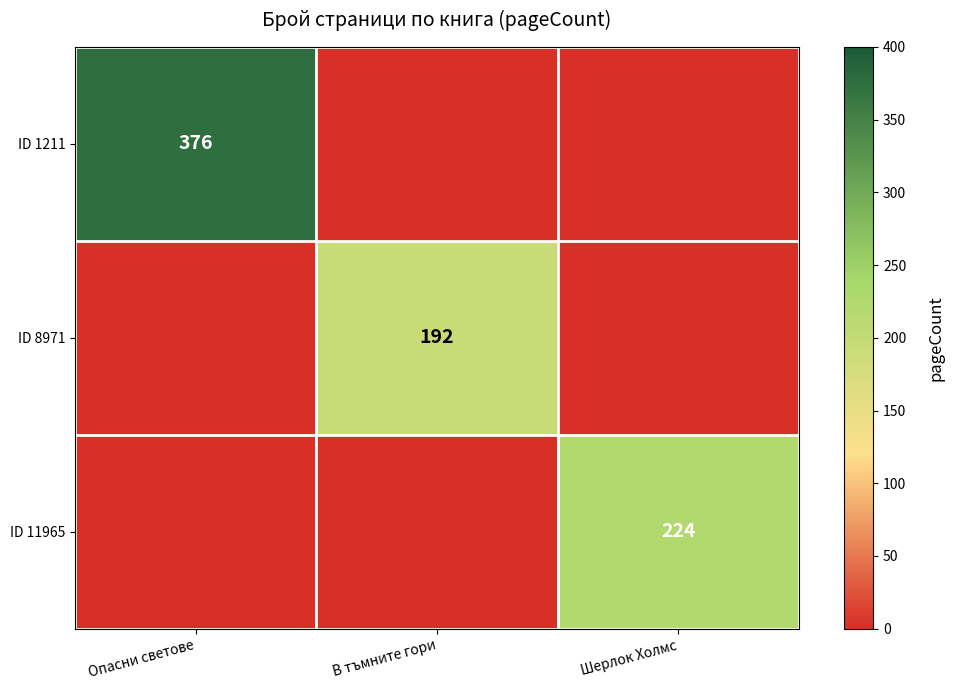

Is it true that ID 1211 equals 376 at Опасни светове?

True